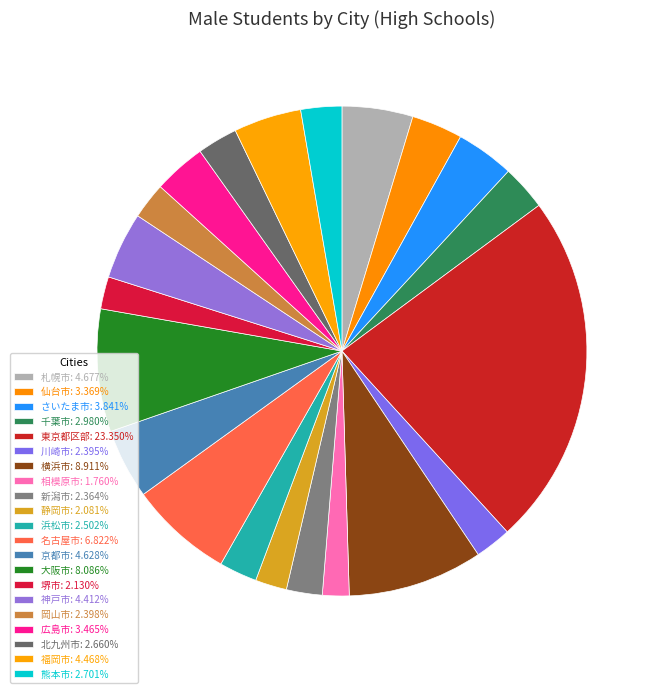

What percentage is the さいたま市 slice, to the nearest percent?

4%